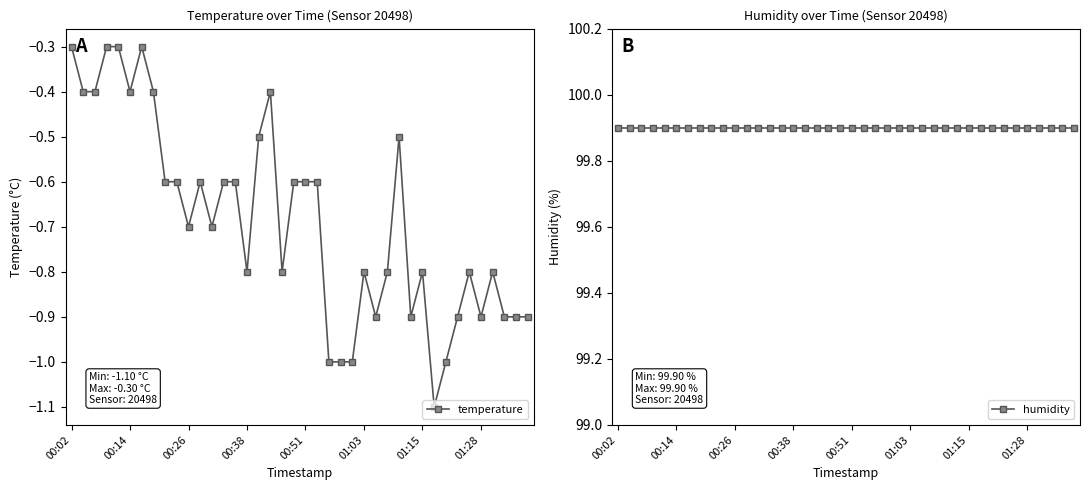

Rank the series by their average value, from lowest to highest.

temperature, humidity